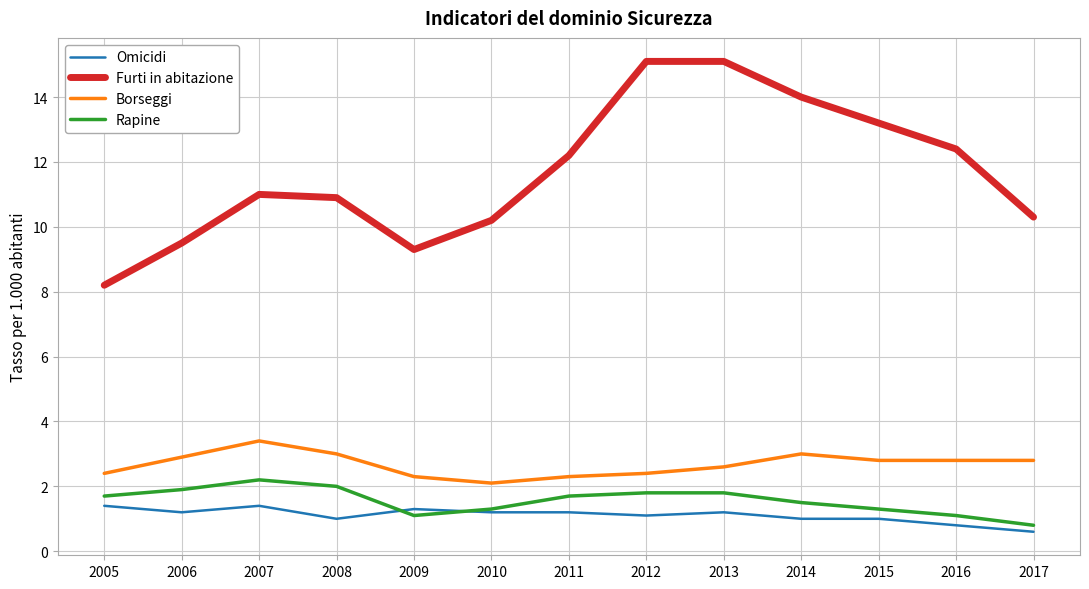

Between 2013 and 2017, which series saw the biggest shift?

Furti in abitazione